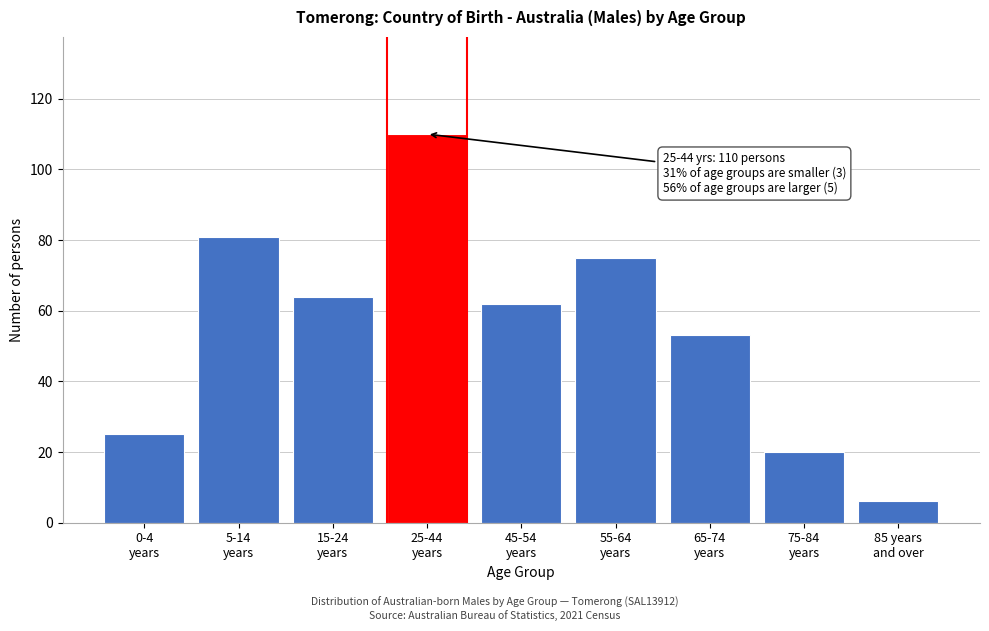

Reading right to left, what are all the values shown in this chart?

6	20	53	75	62	110	64	81	25